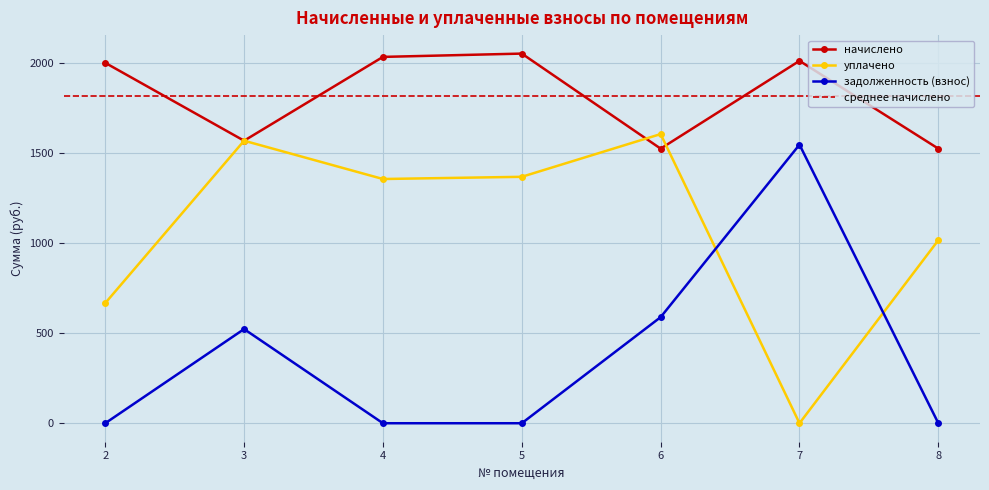

Between 5 and 8, which series saw the biggest shift?

начислено